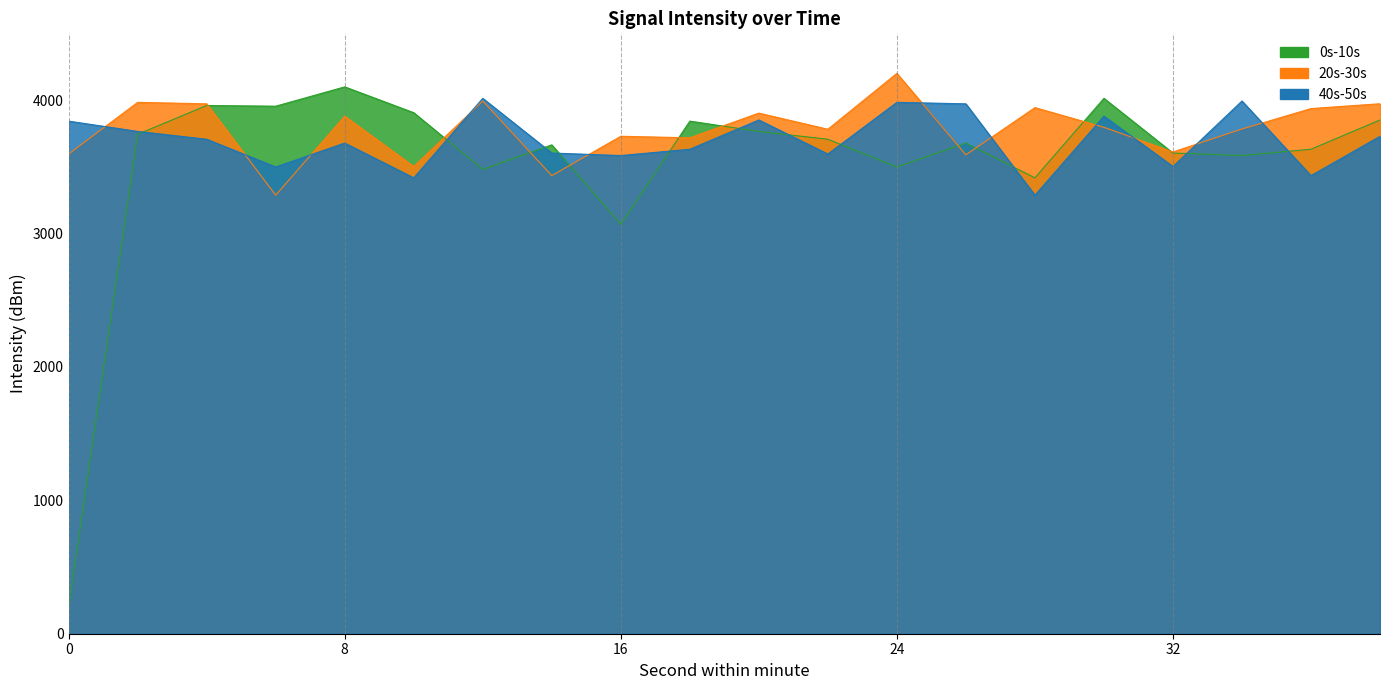

What is the difference between the maximum and minimum values in the 0s-10s series?

3898.8